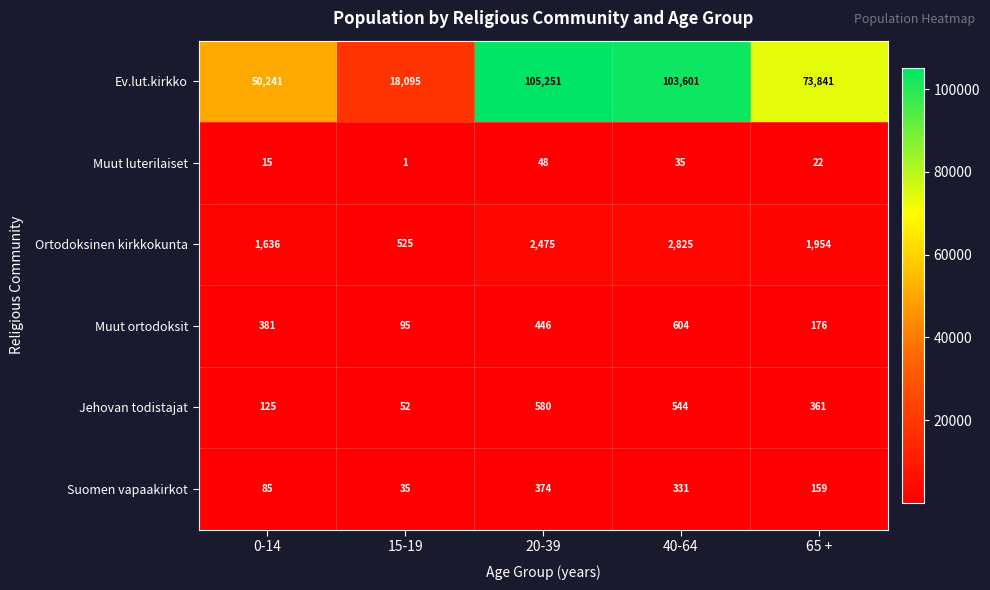

True or false: Muut luterilaiset has a value of 56 at 40-64.

False